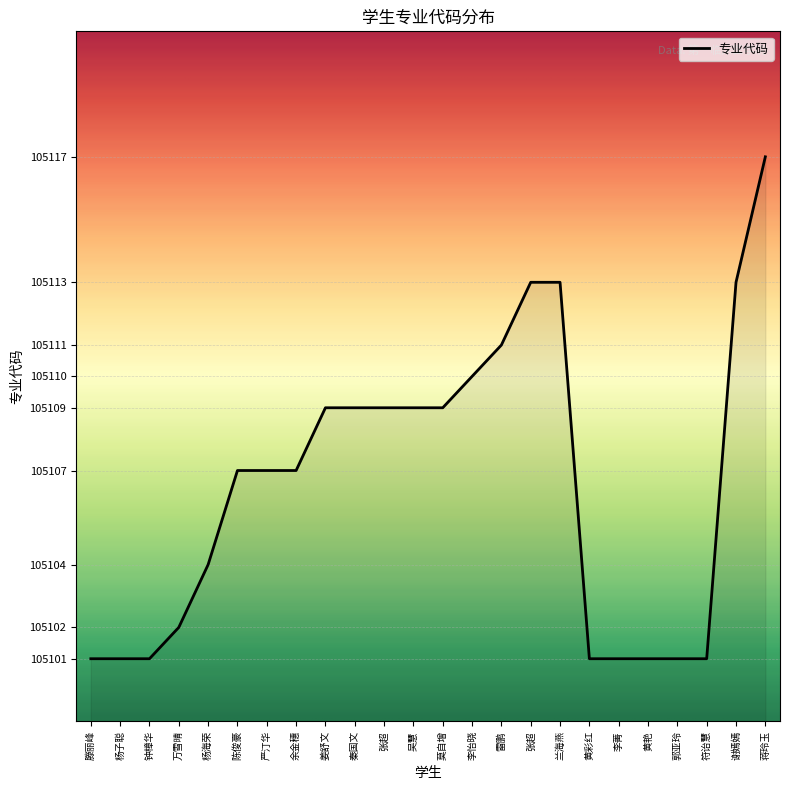

Reading left to right, extract all data points from this chart.

滕丽峰=105101	杨子聪=105101	钟樟华=105101	万雪晴=105102	杨海荣=105104	陈俊豪=105107	严汀华=105107	余金穗=105107	姜舒文=105109	秦国文=105109	张超=105109	吴慧=105109	莫自增=105109	李怡晓=105110	雷鹏=105111	张超=105113	兰海燕=105113	黄彩红=105101	李菁=105101	黄艳=105101	郭亚玲=105101	符诒慧=105101	谢嫣嫣=105113	蒋玲玉=105117